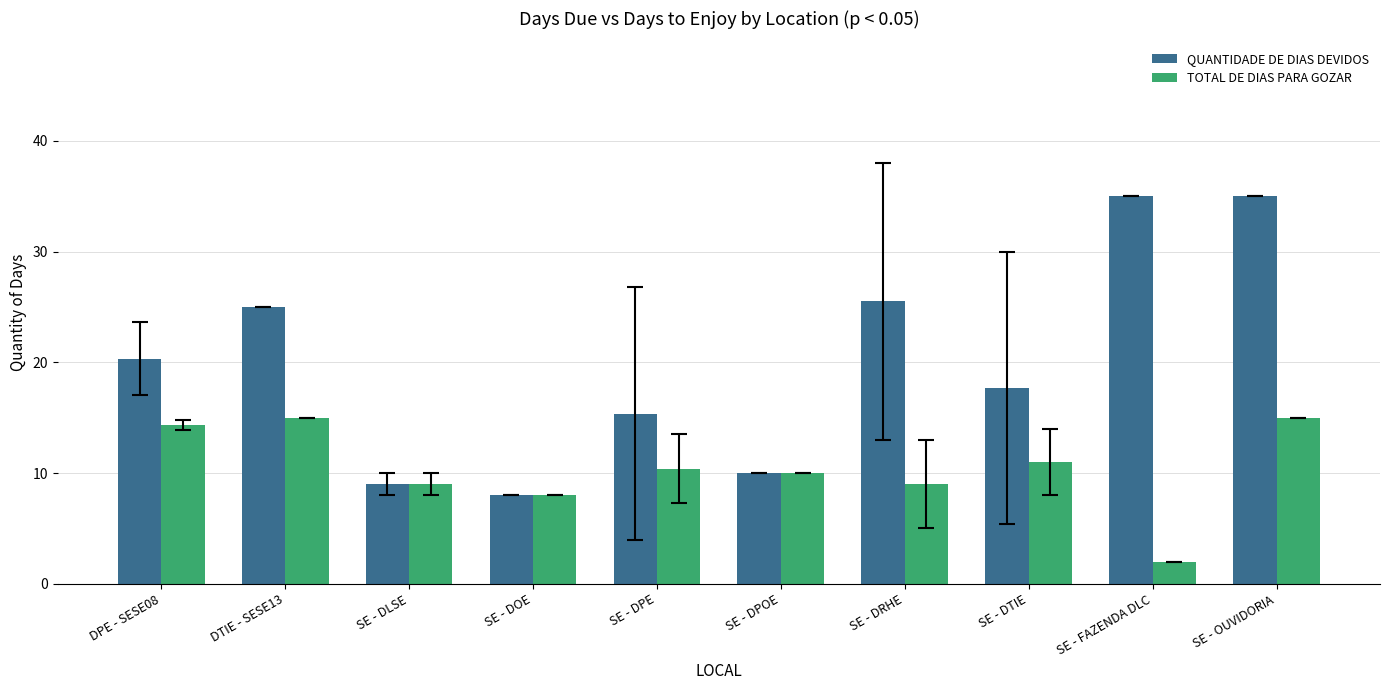

Is it true that QUANTIDADE DE DIAS DEVIDOS equals 25.0 at DTIE - SESE13?

True